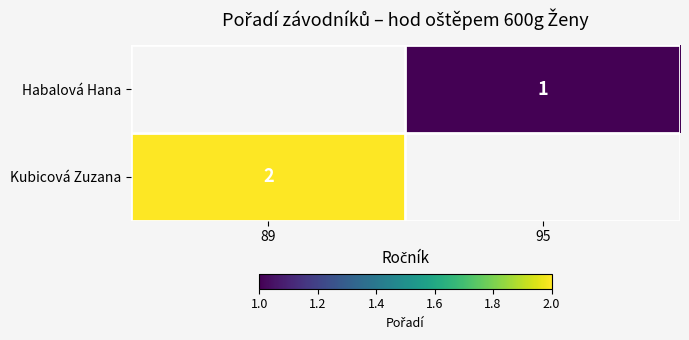

What is the greatest value displayed?

2.0